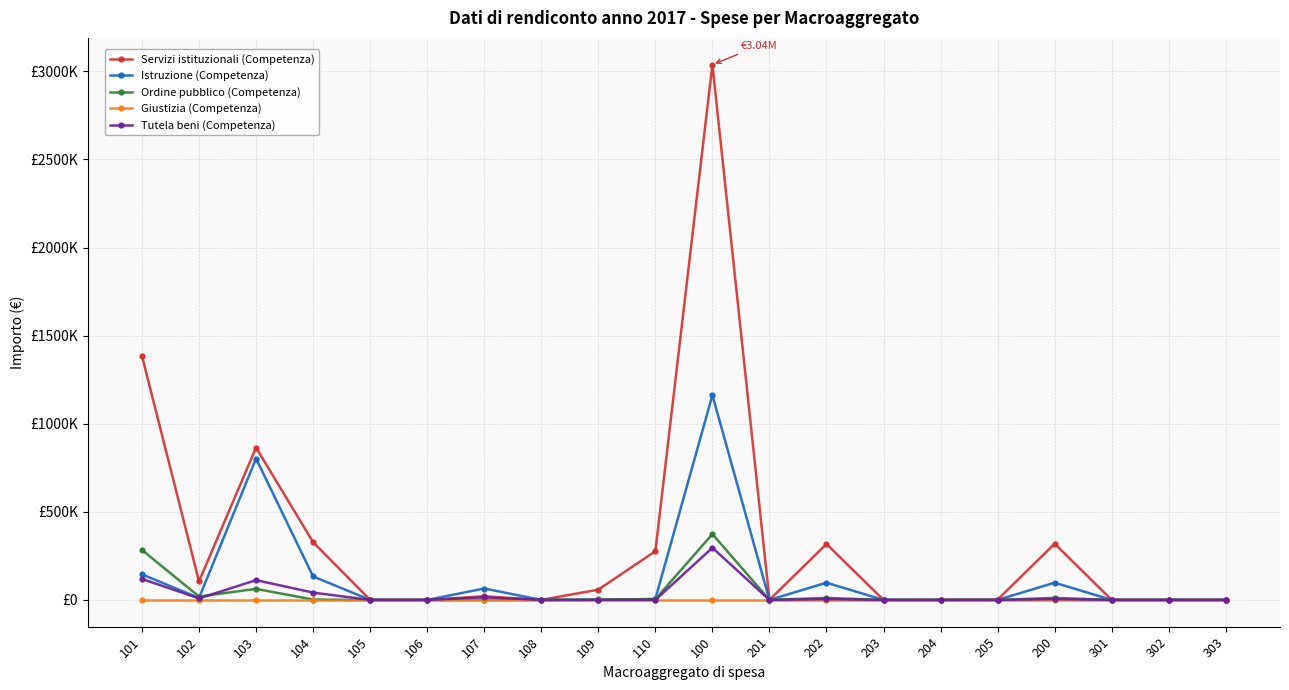

What are all the series names shown in the legend?

Servizi istituzionali (Competenza), Istruzione (Competenza), Ordine pubblico (Competenza), Giustizia (Competenza), Tutela beni (Competenza)